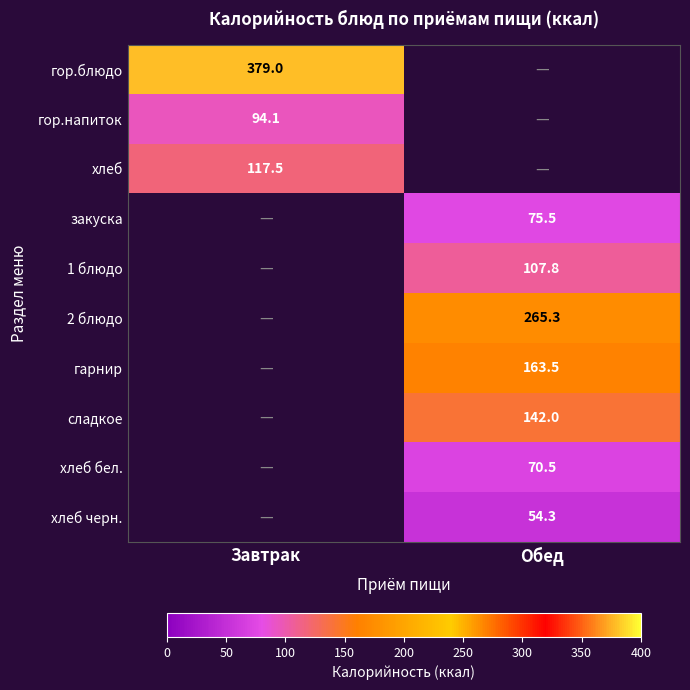

At how many categories does at least one series exceed 378?

1